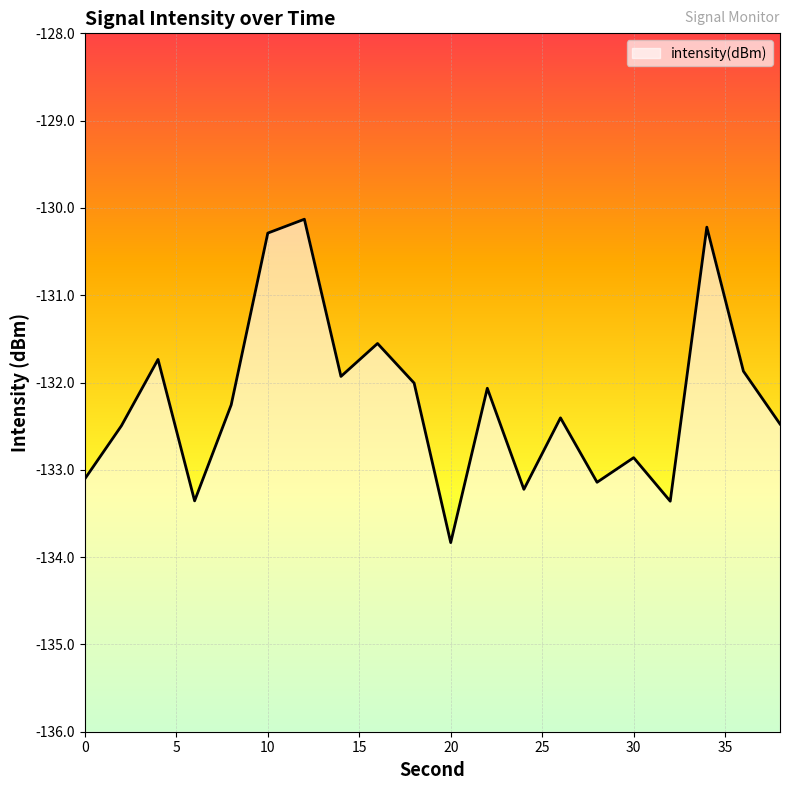

The value at 34 is -130.2. True or false?

True